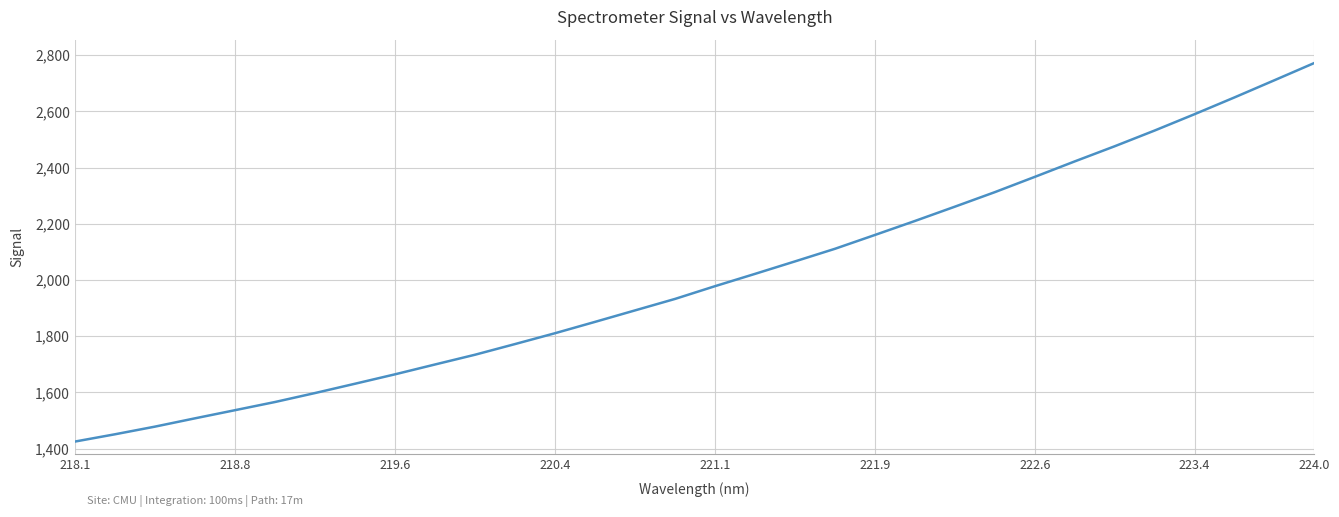

What is the sum of all values?

64188.1